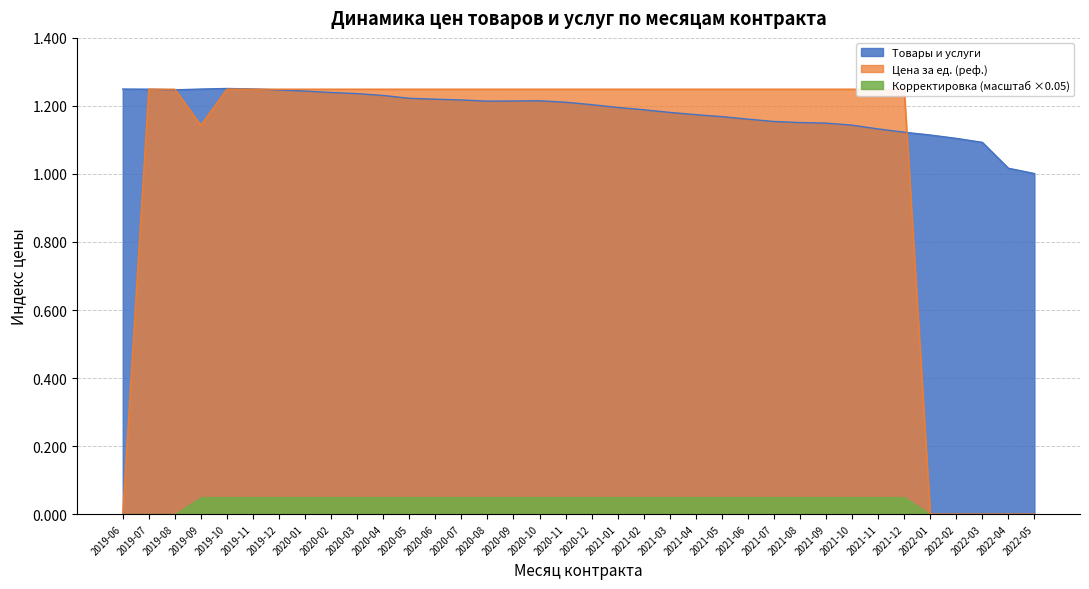

True or false: Цена за ед. (реф.) and Товары и услуги cross at least once.

True